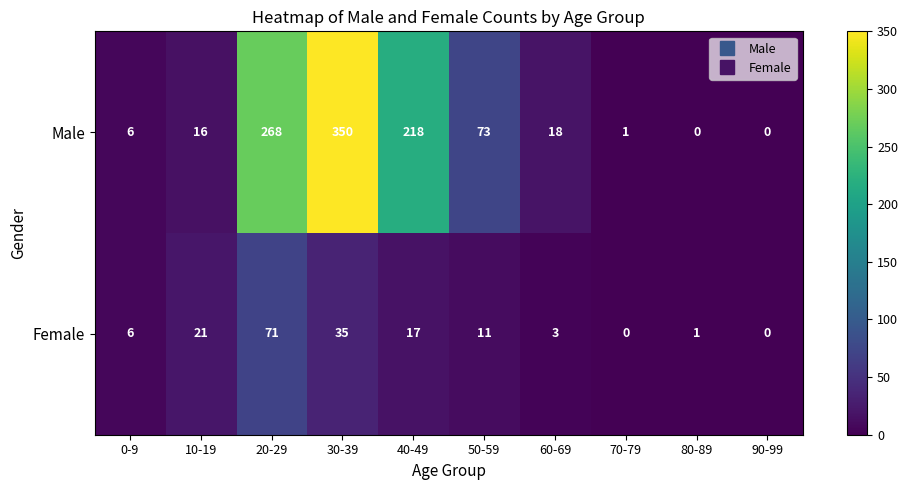

Reading left to right, what are all the values shown in this chart?

Male: 0-9=6	10-19=16	20-29=268	30-39=350	40-49=218	50-59=73	60-69=18	70-79=1	80-89=0	90-99=0
Female: 0-9=6	10-19=21	20-29=71	30-39=35	40-49=17	50-59=11	60-69=3	70-79=0	80-89=1	90-99=0